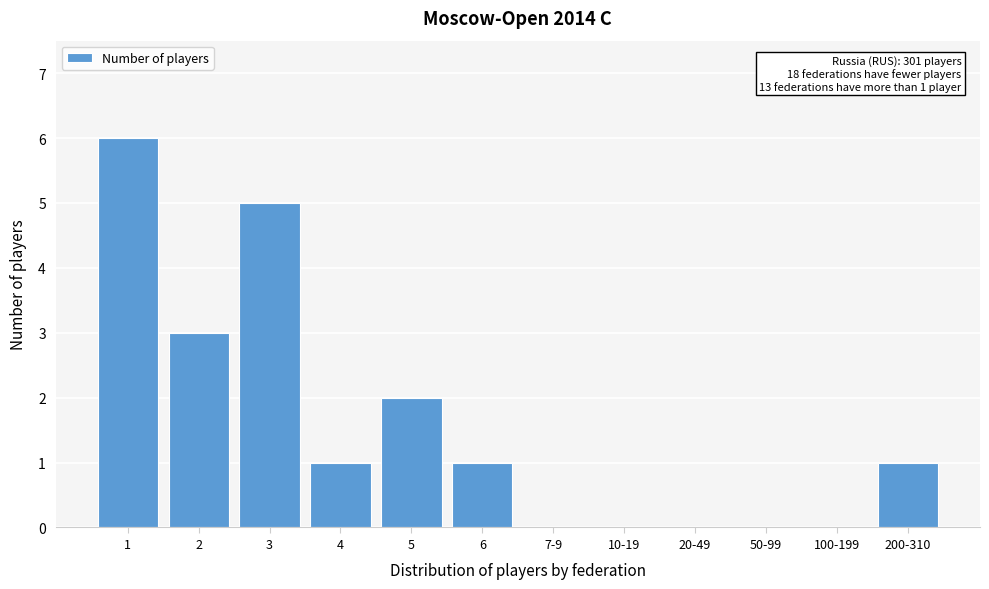

Reading left to right, transcribe all the data shown in this chart.

1=6	2=3	3=5	4=1	5=2	6=1	7-9=0	10-19=0	20-49=0	50-99=0	100-199=0	200-310=1